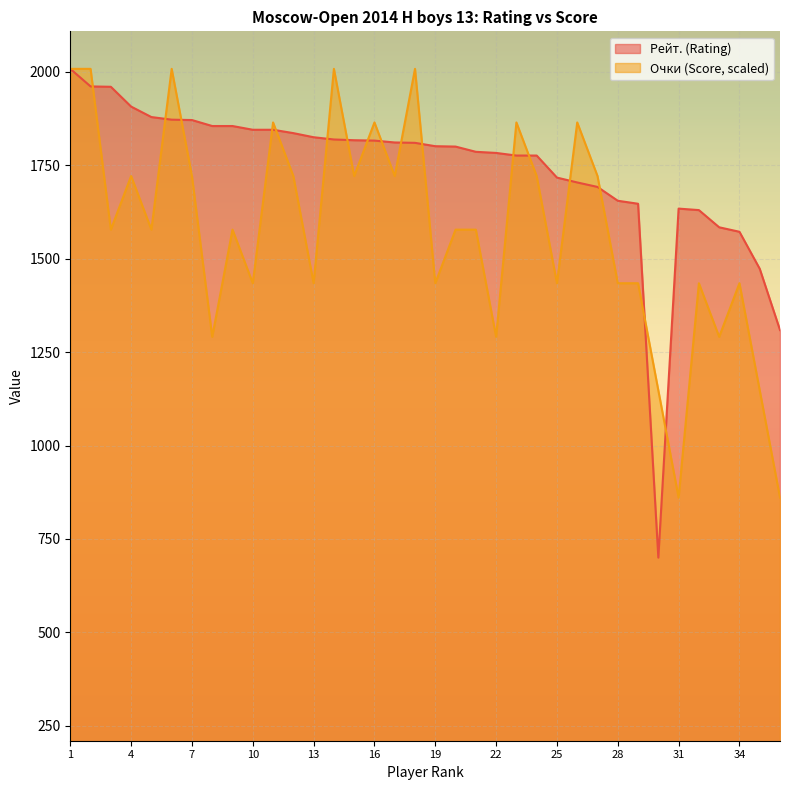

What is the approximate value of Рейт. at 34?

1572.0